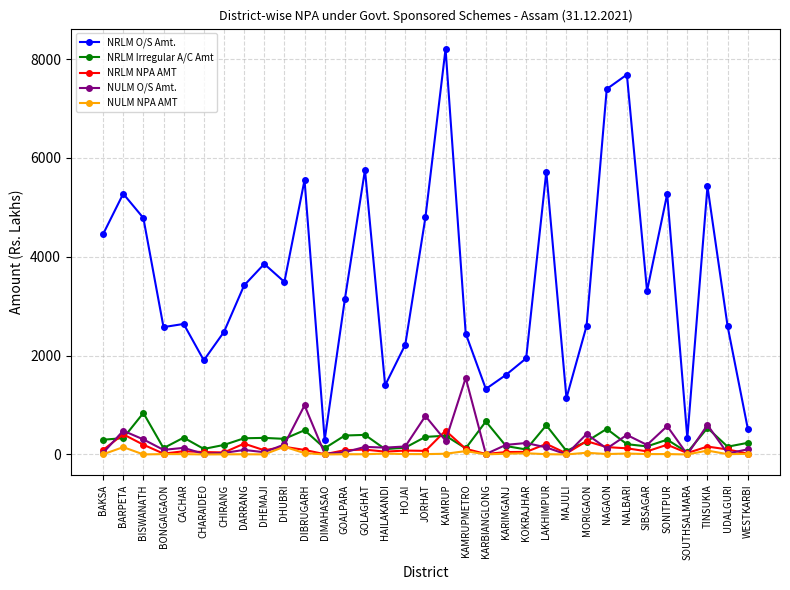

True or false: NRLM Irregular A/C Amt has more than 0 interior local peaks.

True